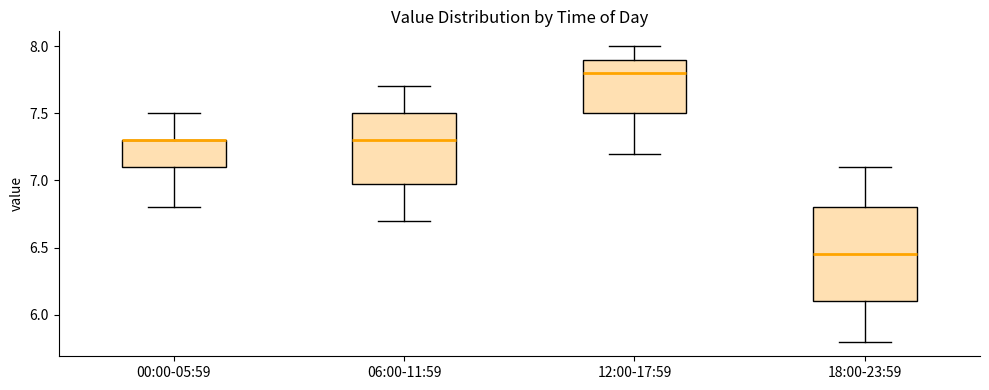

Which box is the tallest, from its lower edge to its upper edge?

18:00-23:59